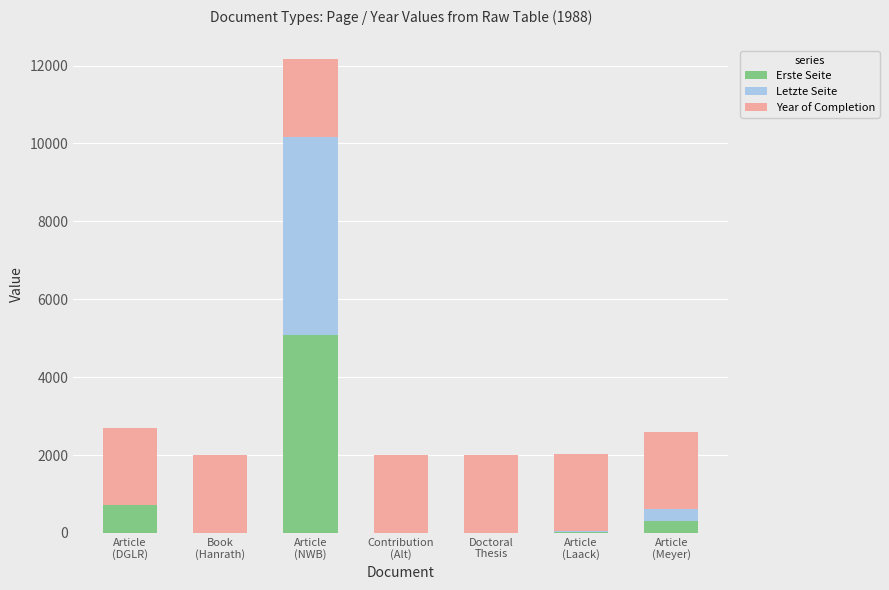

What is the maximum value for Erste Seite?

5085